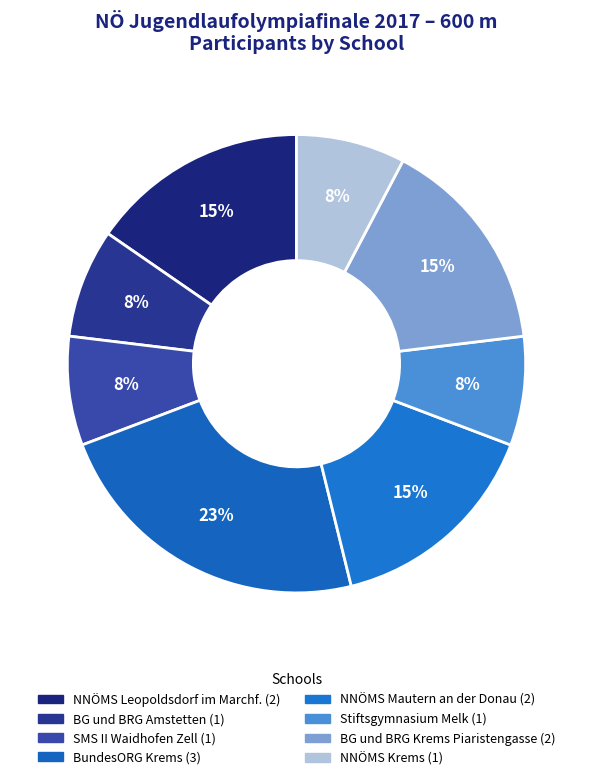

True or false: NNÖMS Leopoldsdorf im Marchf. accounts for 15% of the total.

True